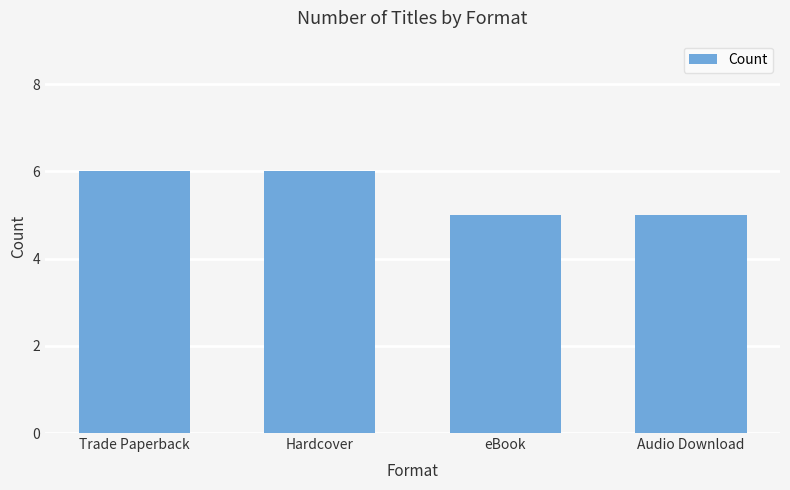

Reading right to left, transcribe all the data shown in this chart.

5	5	6	6